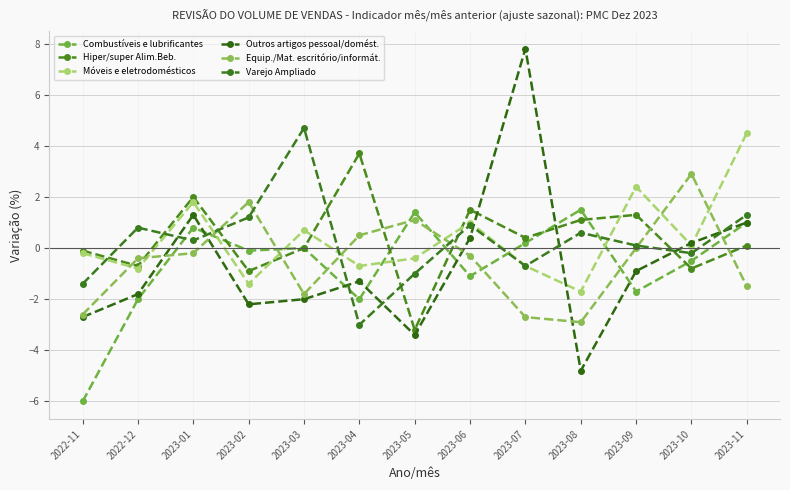

What is the greatest value displayed?

7.8